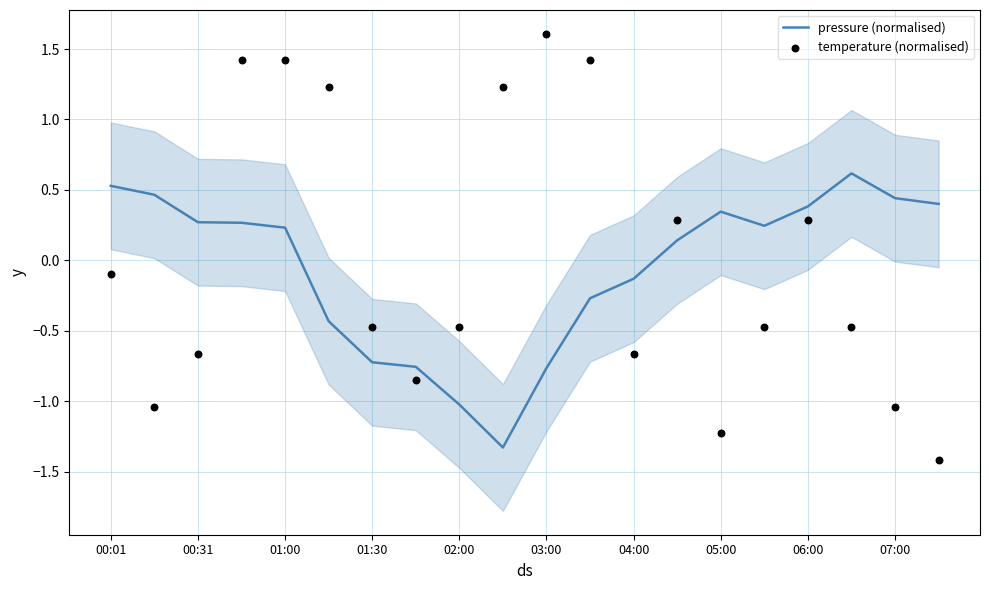

Which series has the largest total across all categories?

temperature (normalised)